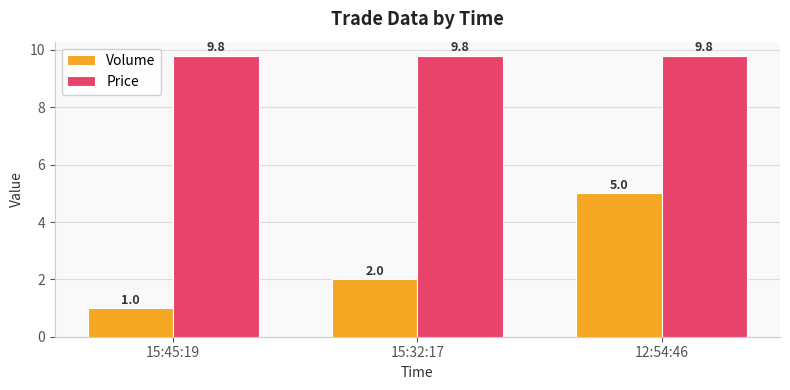

What are all the series names shown in the legend?

Volume, Price